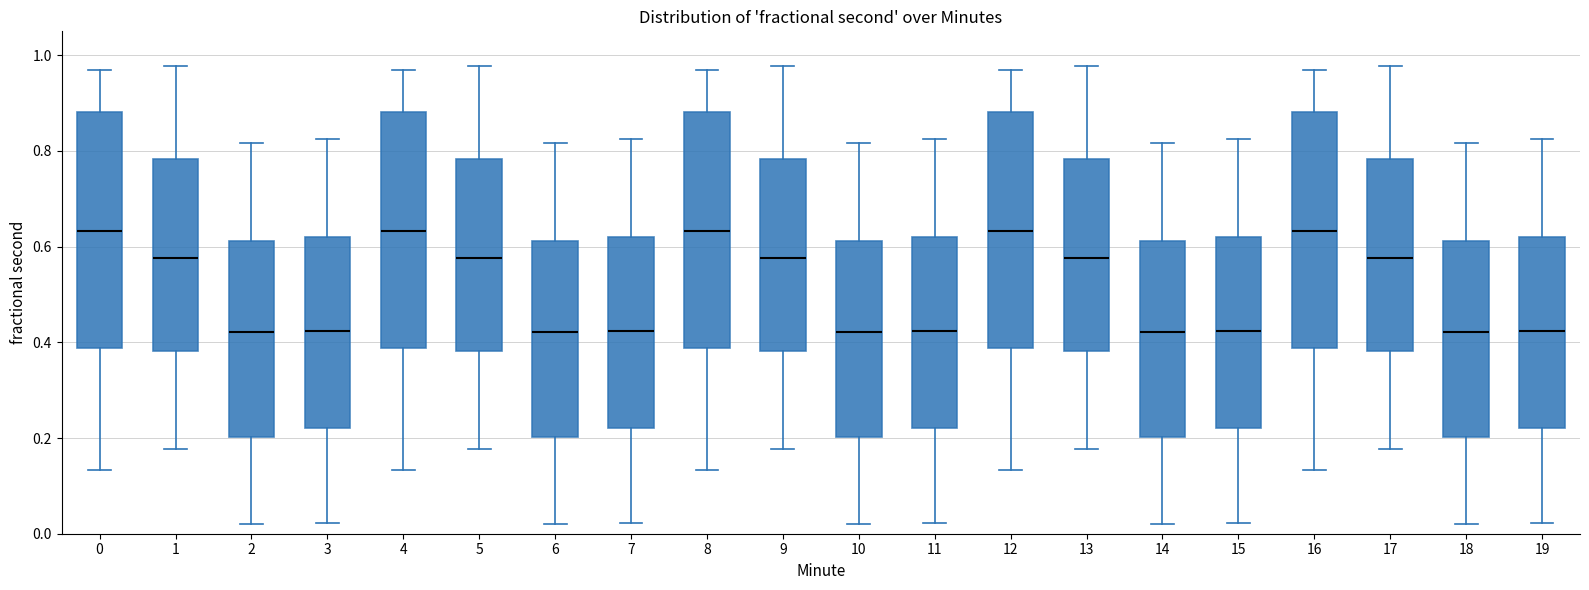

Reading left to right, read every box against the y-axis: the position of its median line, the range the box covers, and the ends of its whiskers. The values are not printed on the chart, so give them approximately, as read against the axis.

0: median 0.64, box 0.38 to 0.88, whiskers 0.14 to 0.96
1: median 0.58, box 0.38 to 0.78, whiskers 0.18 to 0.98
2: median 0.42, box 0.20 to 0.62, whiskers 0.02 to 0.82
3: median 0.42, box 0.22 to 0.62, whiskers 0.02 to 0.82
4: median 0.64, box 0.38 to 0.88, whiskers 0.14 to 0.96
5: median 0.58, box 0.38 to 0.78, whiskers 0.18 to 0.98
6: median 0.42, box 0.20 to 0.62, whiskers 0.02 to 0.82
7: median 0.42, box 0.22 to 0.62, whiskers 0.02 to 0.82
8: median 0.64, box 0.38 to 0.88, whiskers 0.14 to 0.96
9: median 0.58, box 0.38 to 0.78, whiskers 0.18 to 0.98
10: median 0.42, box 0.20 to 0.62, whiskers 0.02 to 0.82
11: median 0.42, box 0.22 to 0.62, whiskers 0.02 to 0.82
12: median 0.64, box 0.38 to 0.88, whiskers 0.14 to 0.96
13: median 0.58, box 0.38 to 0.78, whiskers 0.18 to 0.98
14: median 0.42, box 0.20 to 0.62, whiskers 0.02 to 0.82
15: median 0.42, box 0.22 to 0.62, whiskers 0.02 to 0.82
16: median 0.64, box 0.38 to 0.88, whiskers 0.14 to 0.96
17: median 0.58, box 0.38 to 0.78, whiskers 0.18 to 0.98
18: median 0.42, box 0.20 to 0.62, whiskers 0.02 to 0.82
19: median 0.42, box 0.22 to 0.62, whiskers 0.02 to 0.82